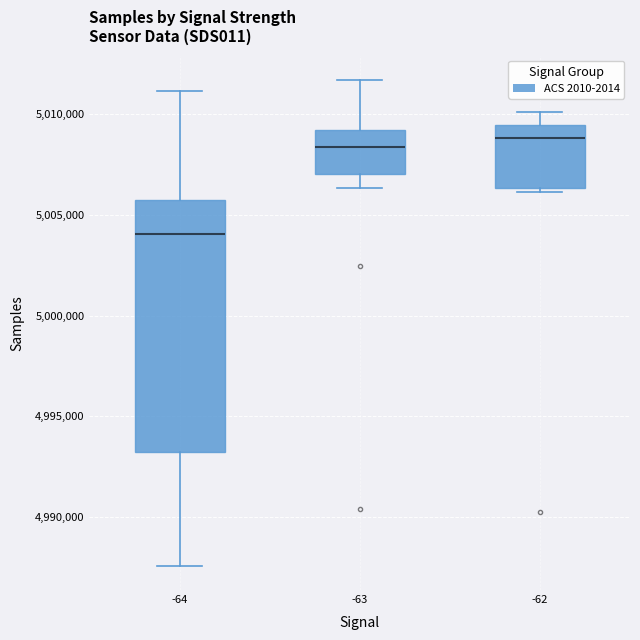

Which box has the lowest median line?

-64